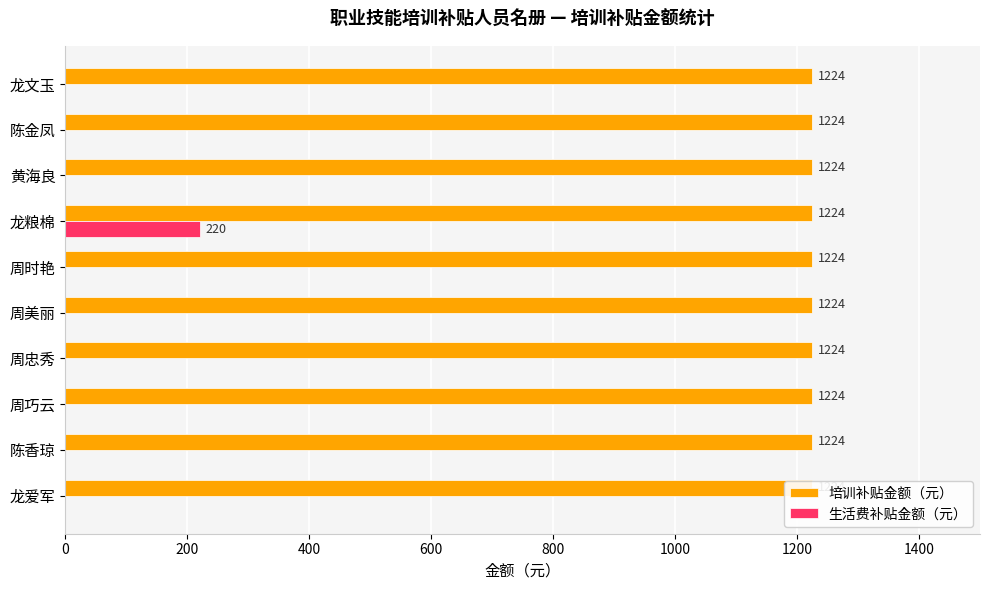

Count the number of data series in this chart.

2